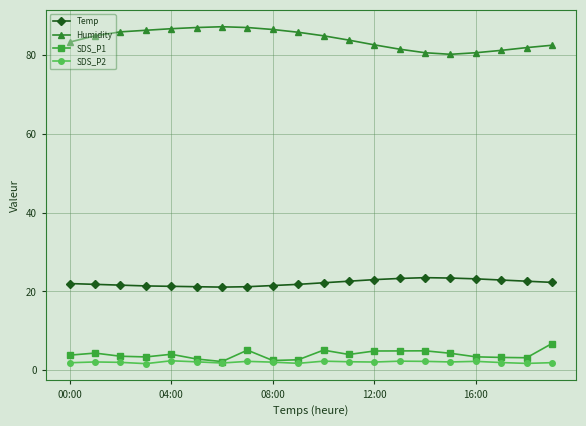

At how many categories does at least one series exceed 50?

20